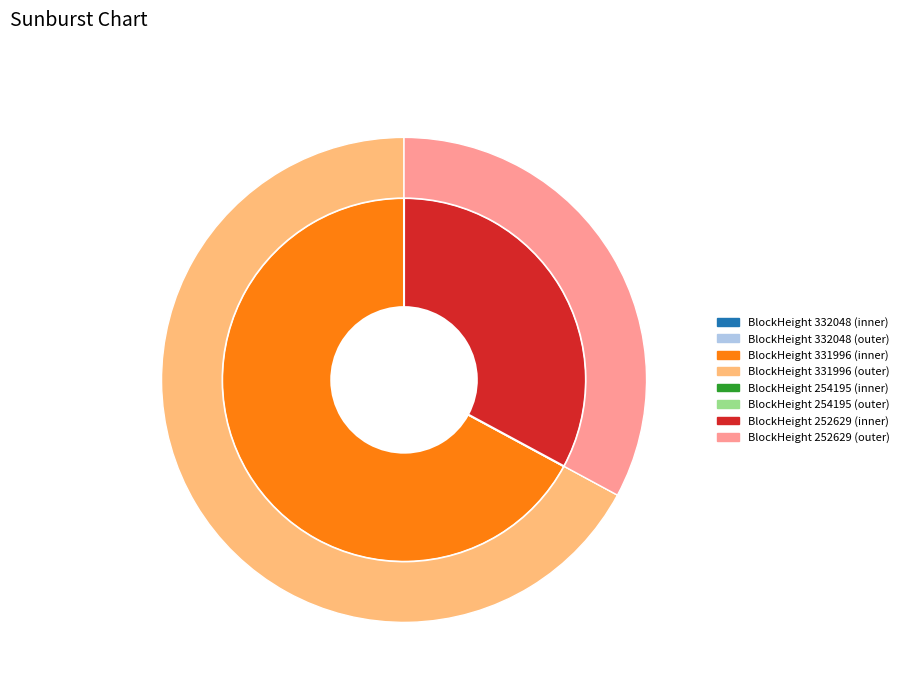

Is the sum of 331996 and 254195 greater than half?

Yes